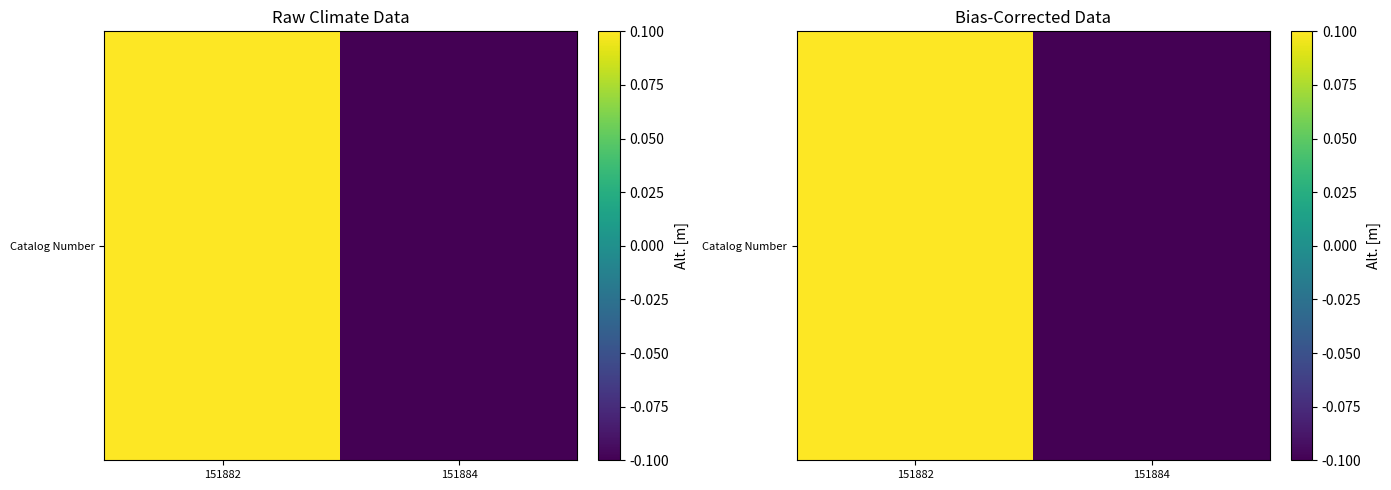

What is the greatest value displayed?

0.1